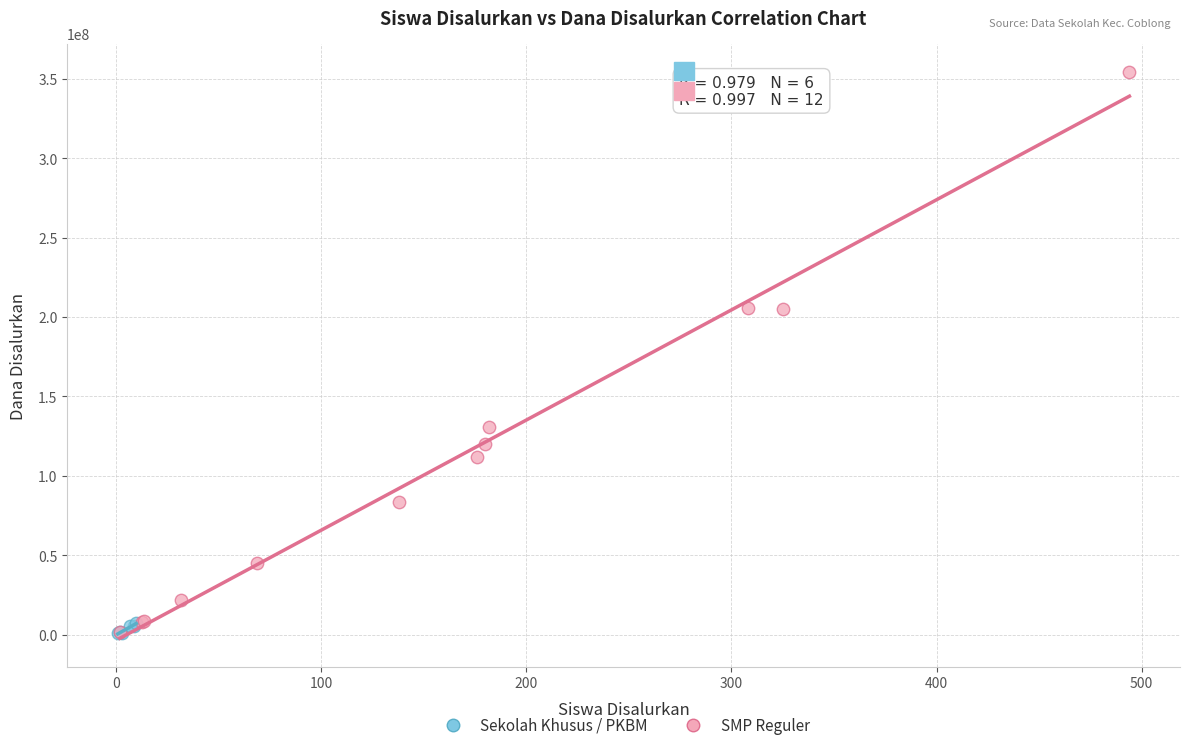

Which series reaches the maximum Y coordinate?

SMP Reguler